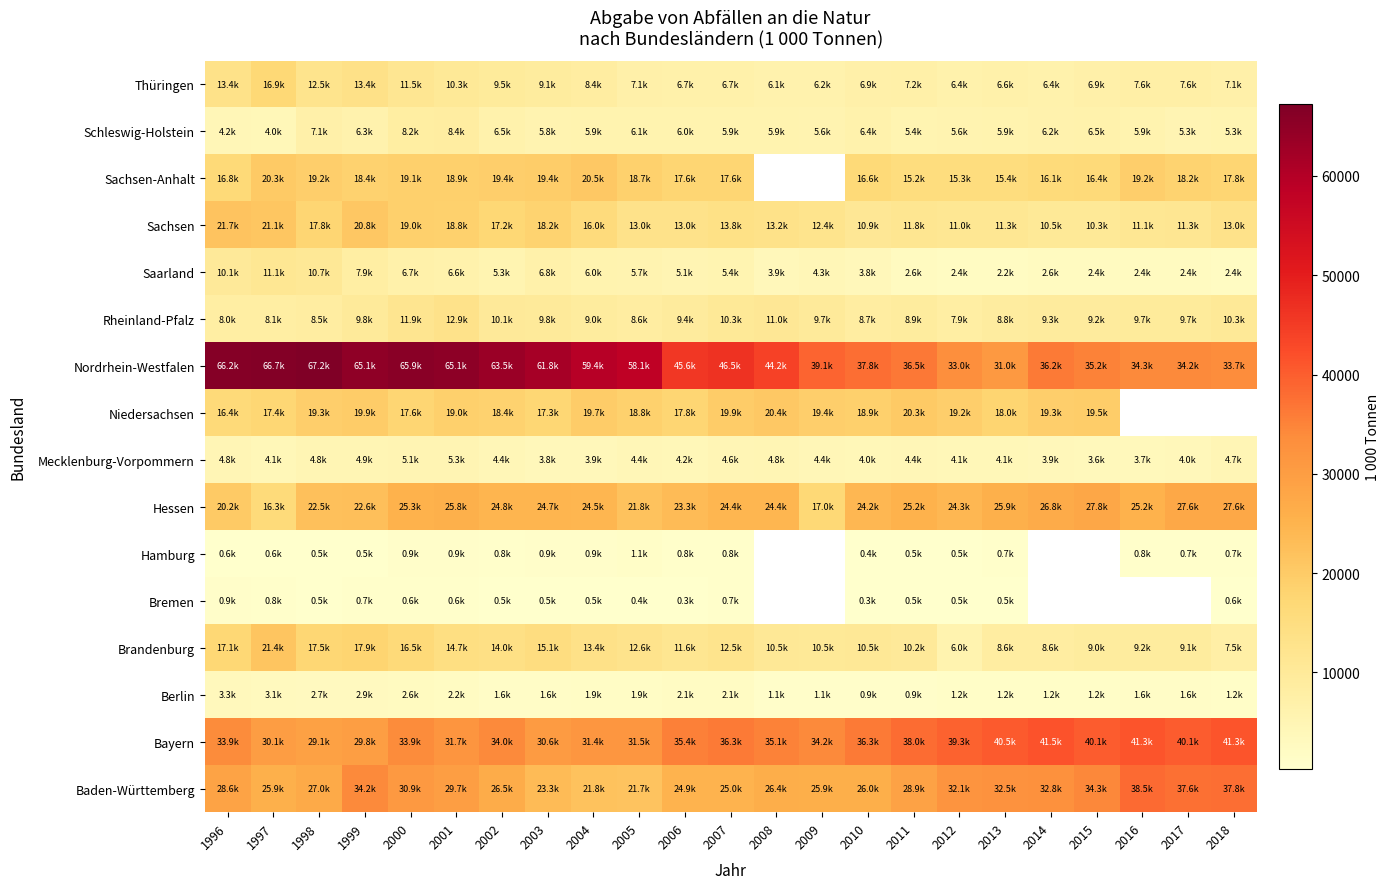

Where is Mecklenburg-Vorpommern nearest to the value 4462?

2011